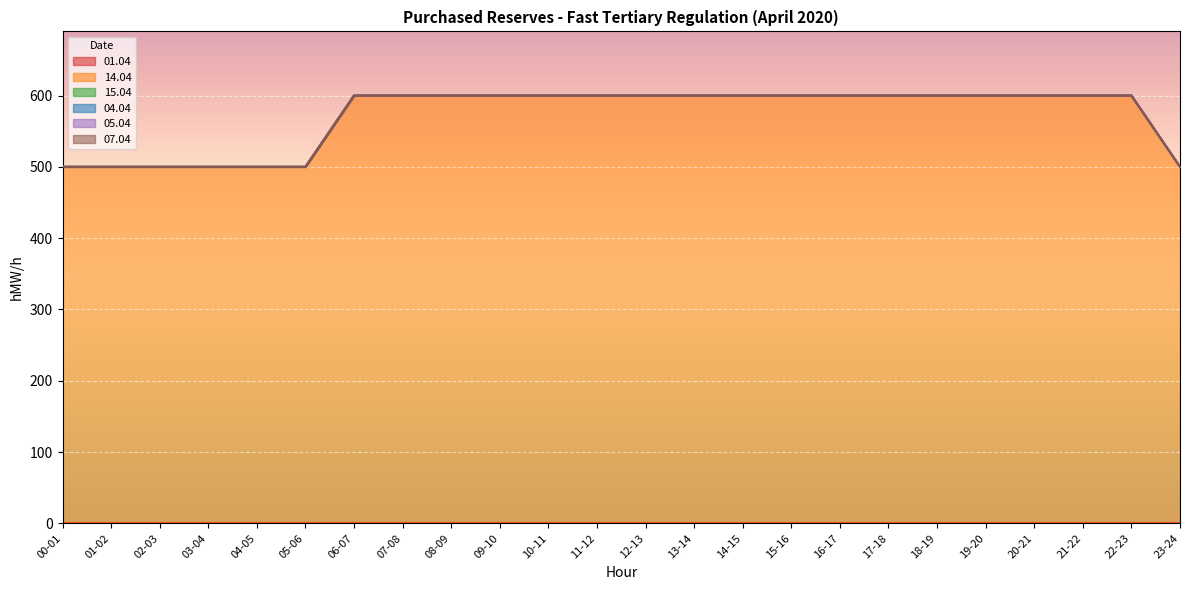

What are all the series names shown in the legend?

01.04, 14.04, 15.04, 04.04, 05.04, 07.04